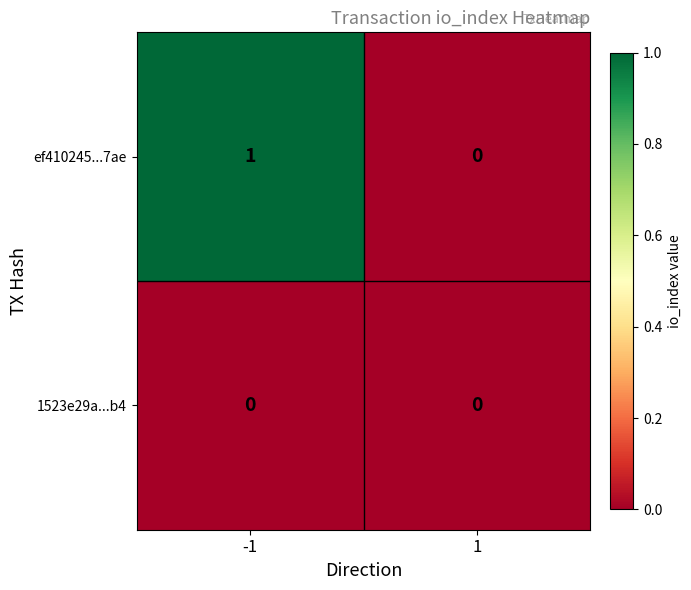

How many data points does each series have?

2